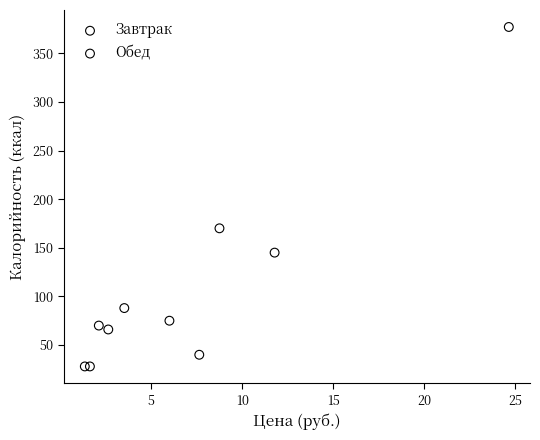

Which series has the largest Y range (max minus min)?

Обед